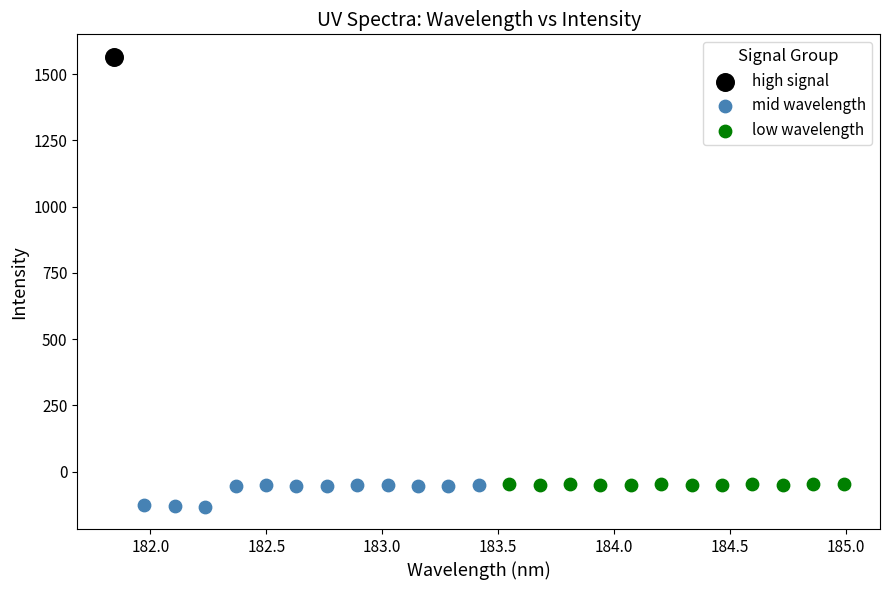

What are all the series names shown in the legend?

high signal, mid wavelength, low wavelength